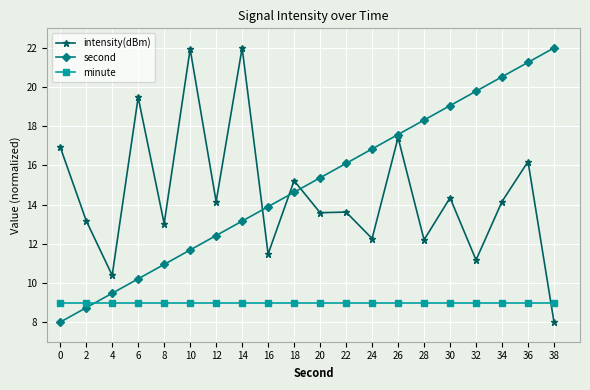

Rank the series at 8 from highest to lowest value.

intensity(dBm), second, minute